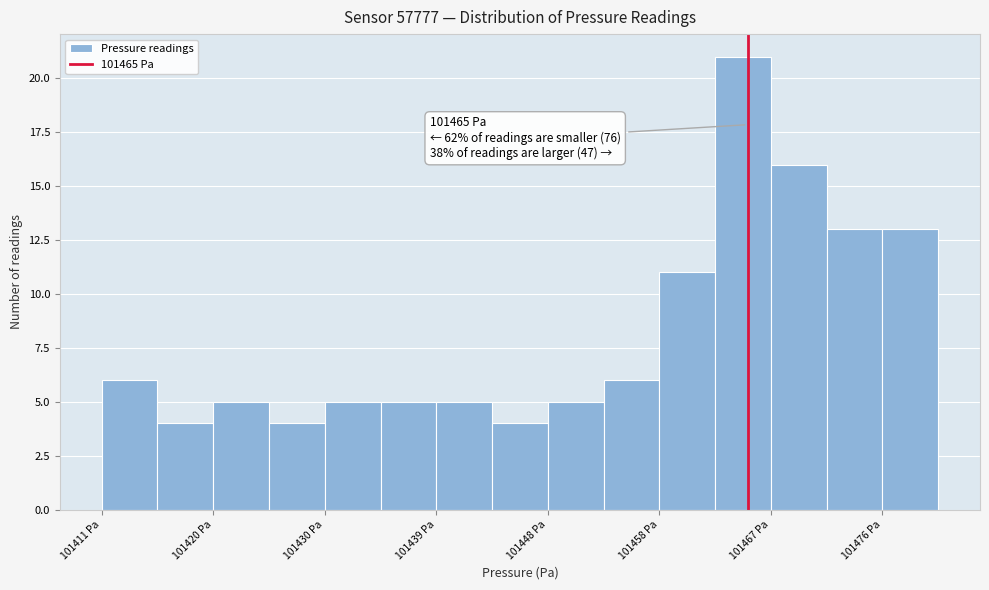

Which range on the x-axis has the tallest bar?

101462 to 101467